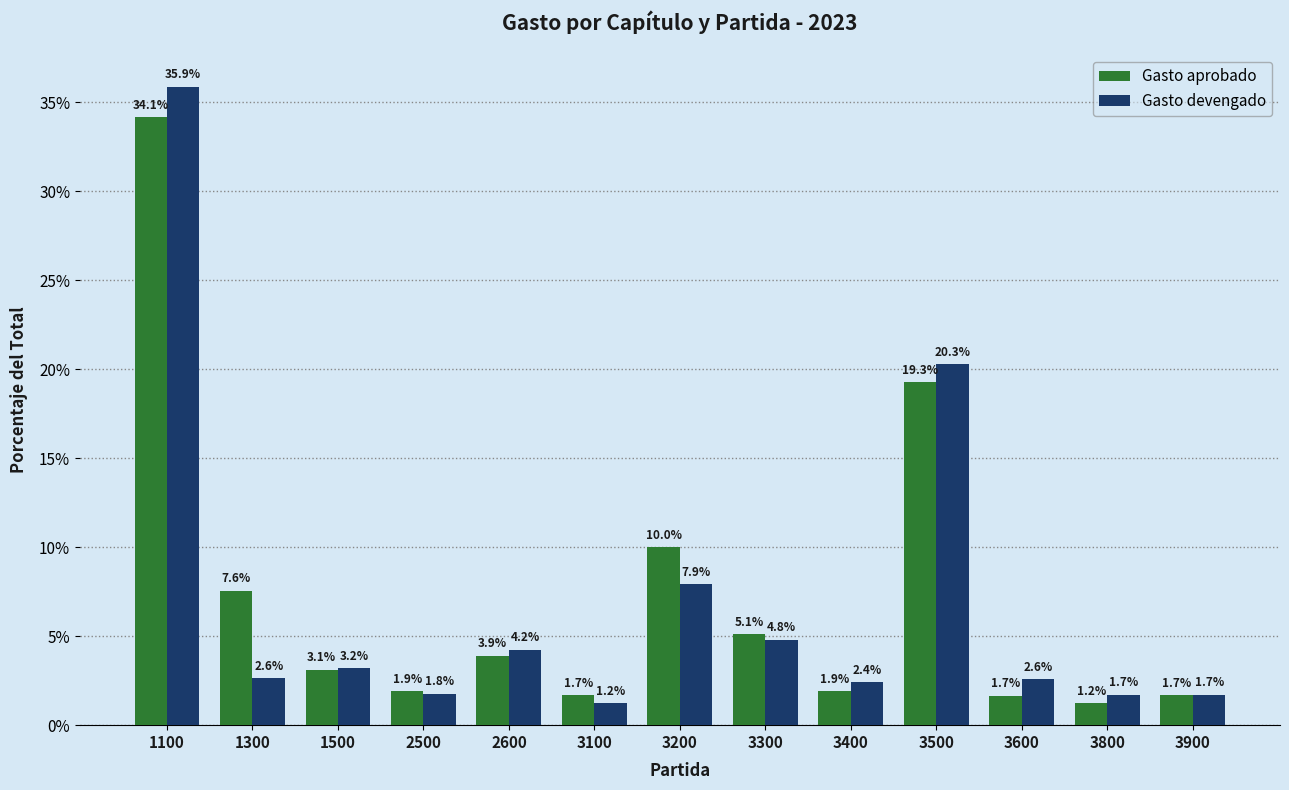

Reading left to right, what are all the values shown in this chart?

Gasto aprobado: 34.1	7.6	3.1	1.9	3.9	1.7	10.0	5.1	1.9	19.3	1.7	1.2	1.7
Gasto devengado: 35.9	2.6	3.2	1.8	4.2	1.2	7.9	4.8	2.4	20.3	2.6	1.7	1.7